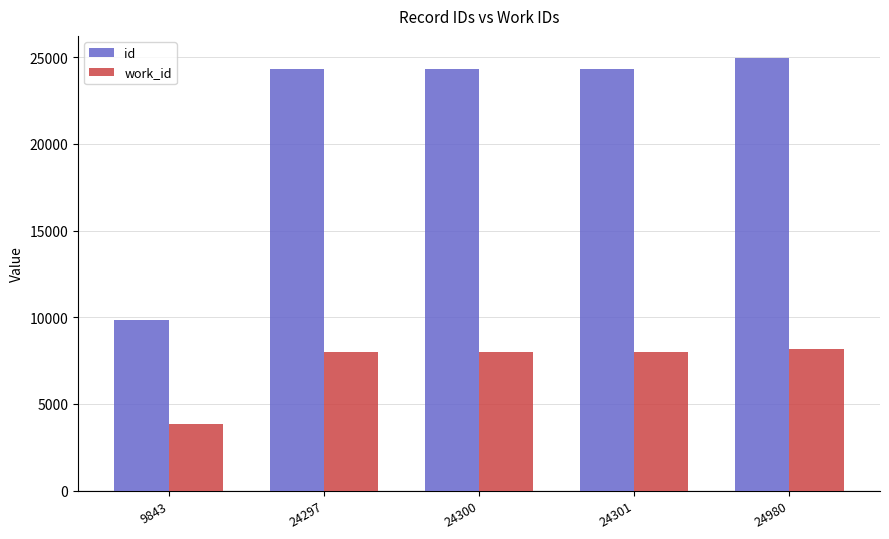

Which category has the lowest value across all series?

9843